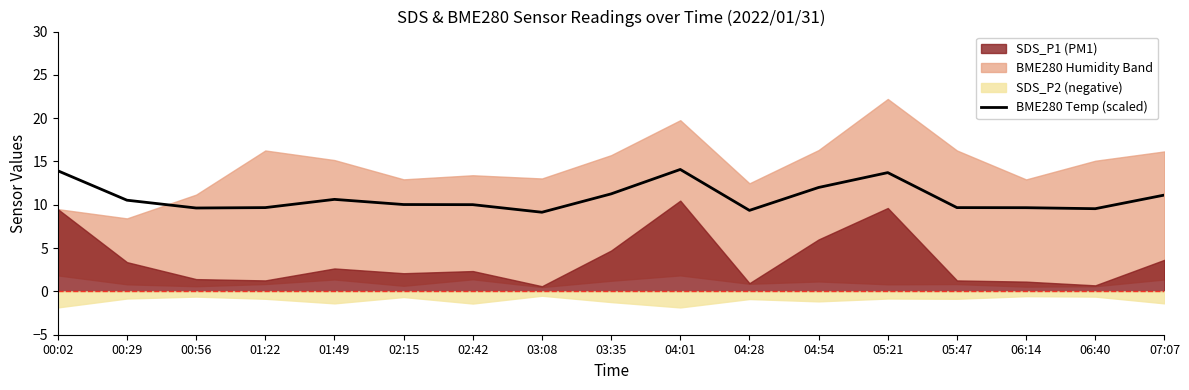

What is the label of the 14th point from the right?

01:22